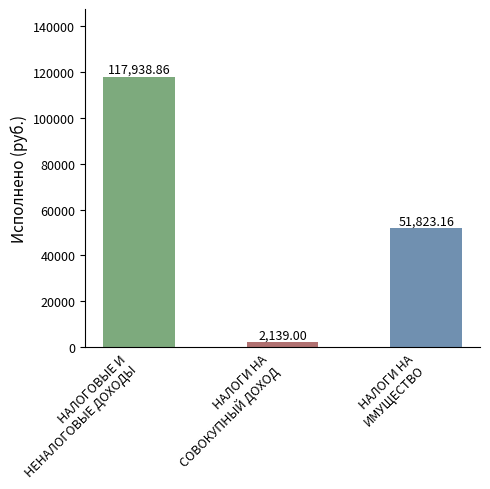

What is the sum of the values at НАЛОГИ НА
СОВОКУПНЫЙ ДОХОД and НАЛОГИ НА
ИМУЩЕСТВО?

53962.2